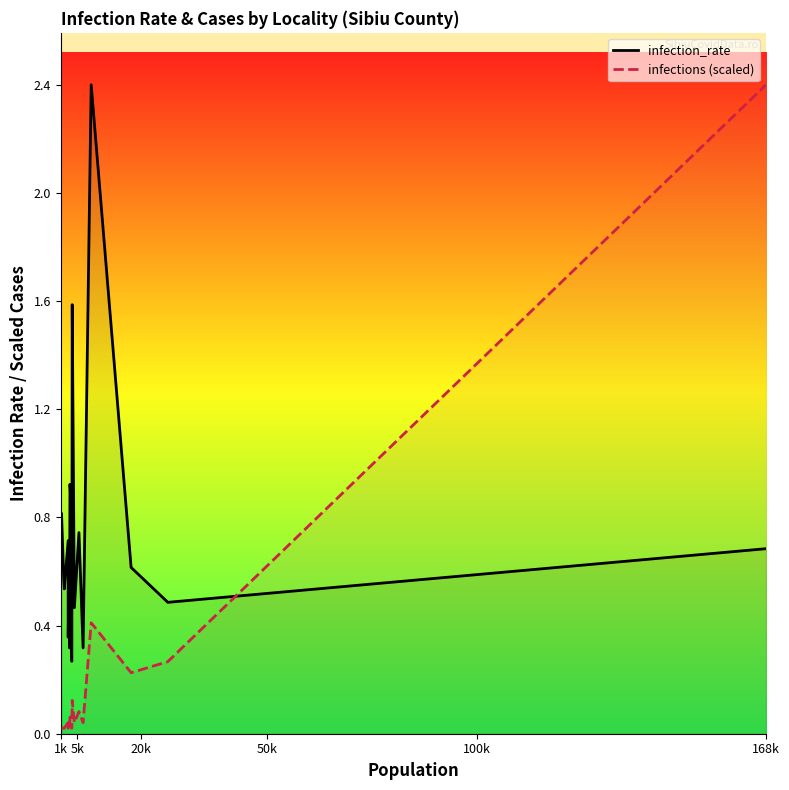

Is this an area chart (filled region under the line)?

No